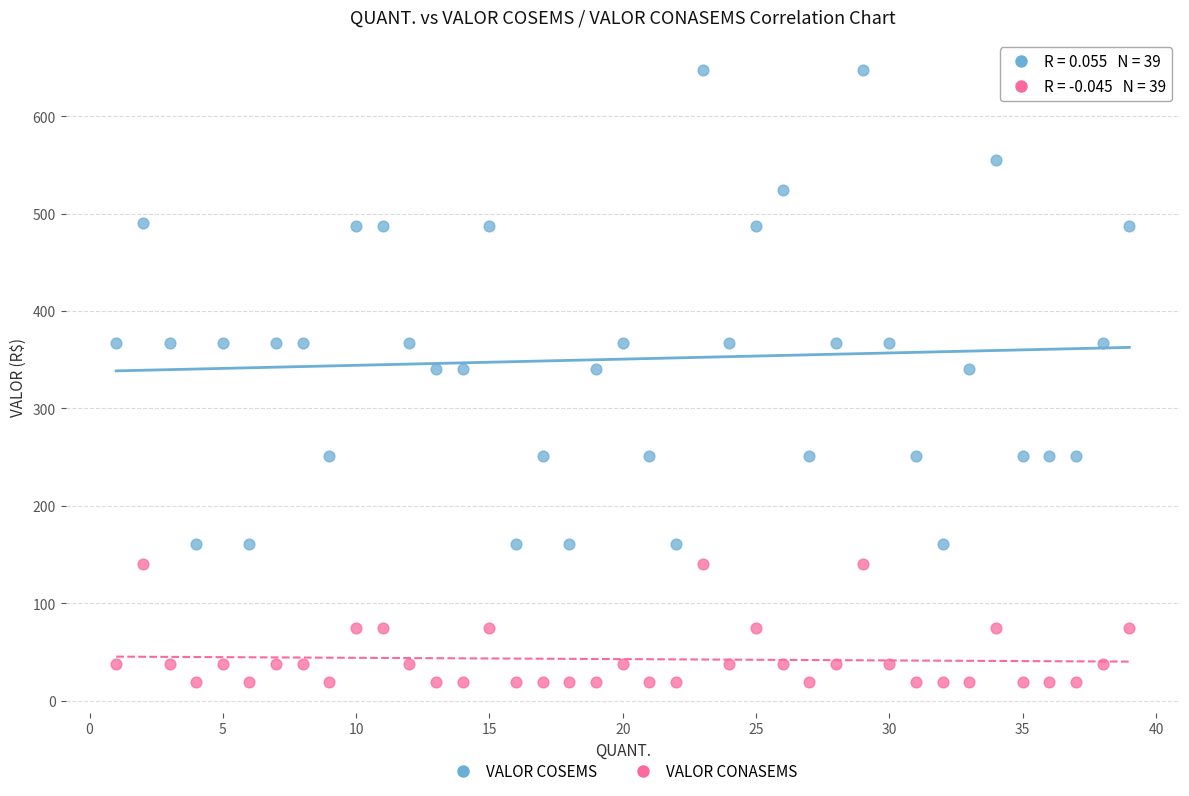

Which series contains the highest Y value?

VALOR COSEMS